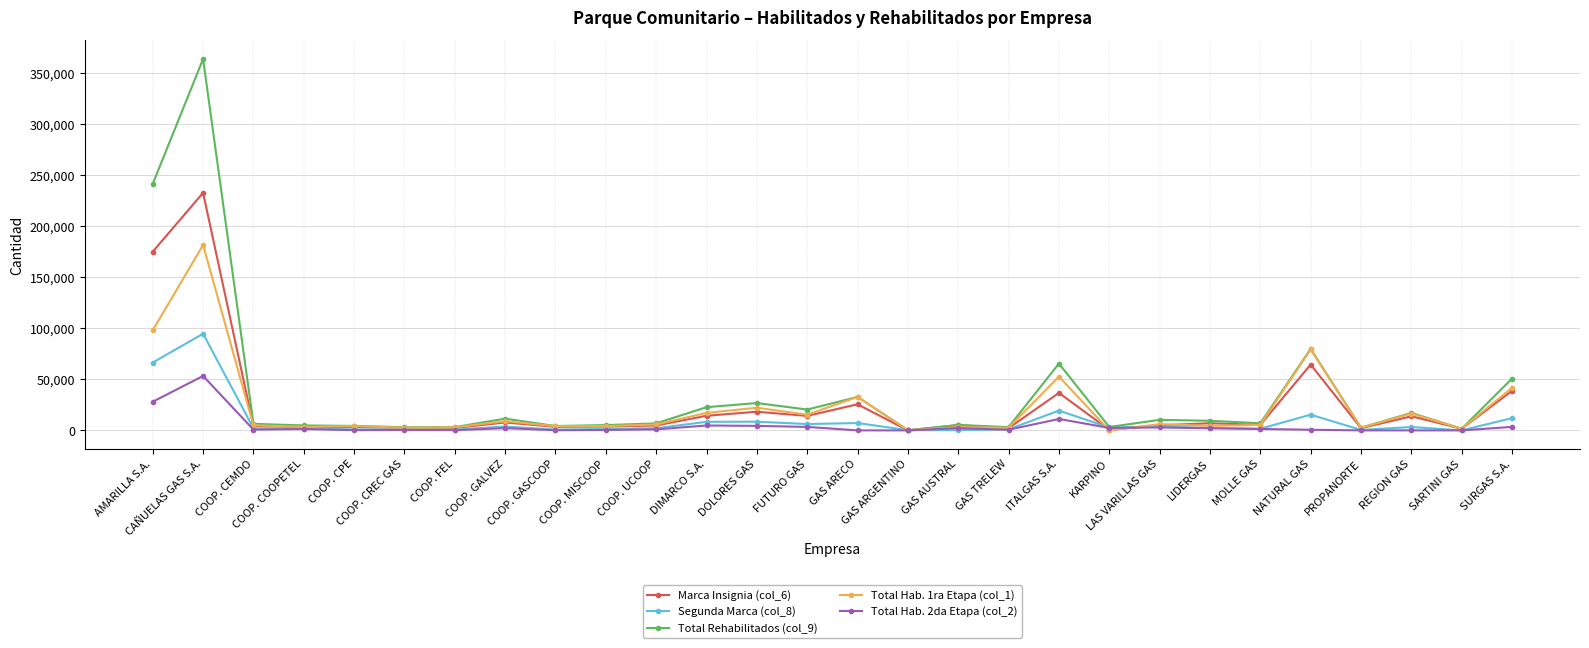

What is the value of the Segunda Marca (col_8) point at the 5th from the left?

1001.0